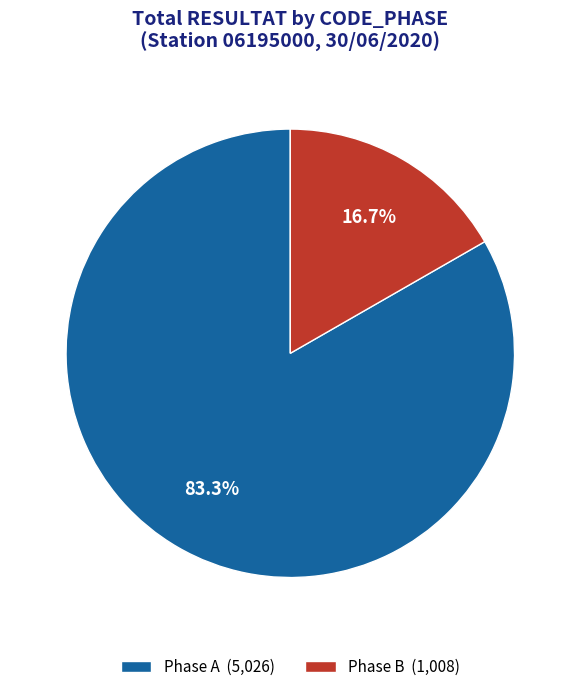

How many segments does this pie chart have?

2